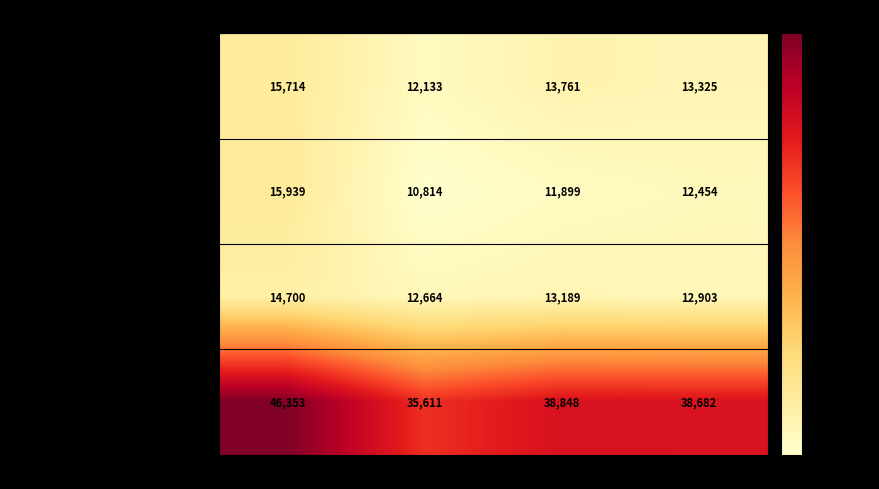

What is the difference between the Civil engineering values at 2020 and 2010?

3485